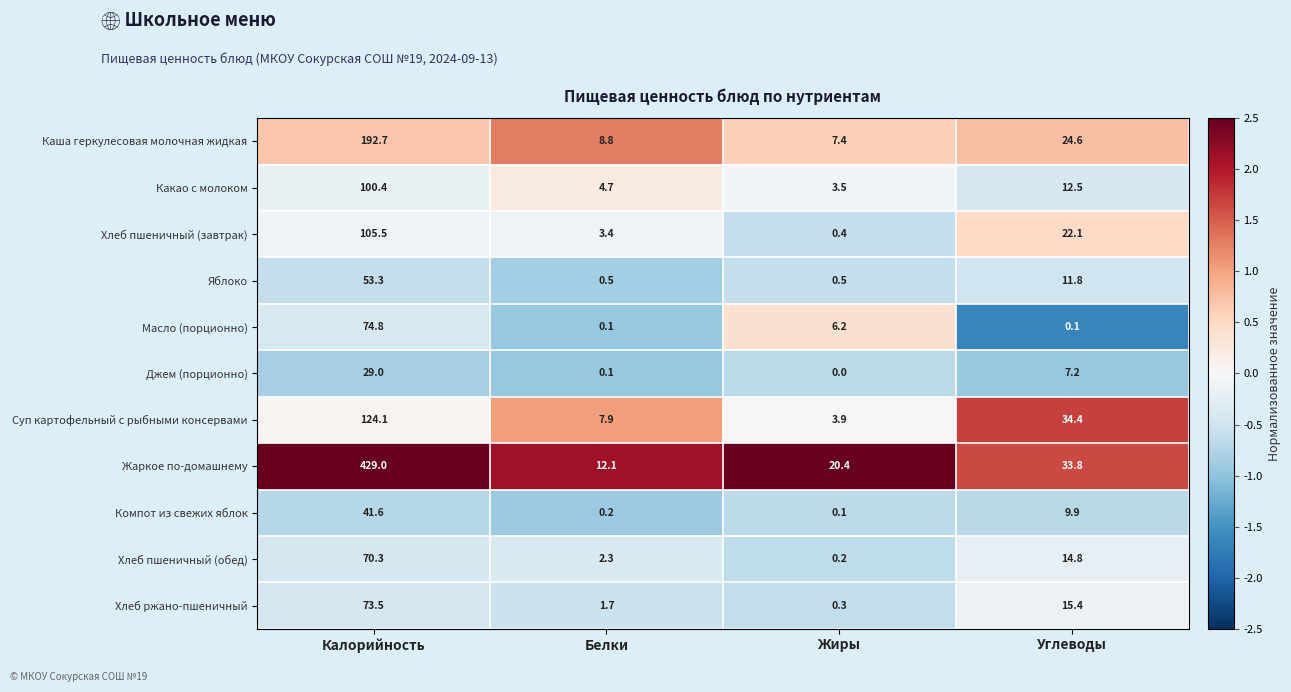

What is the difference between the highest and lowest values at Углеводы?

34.3